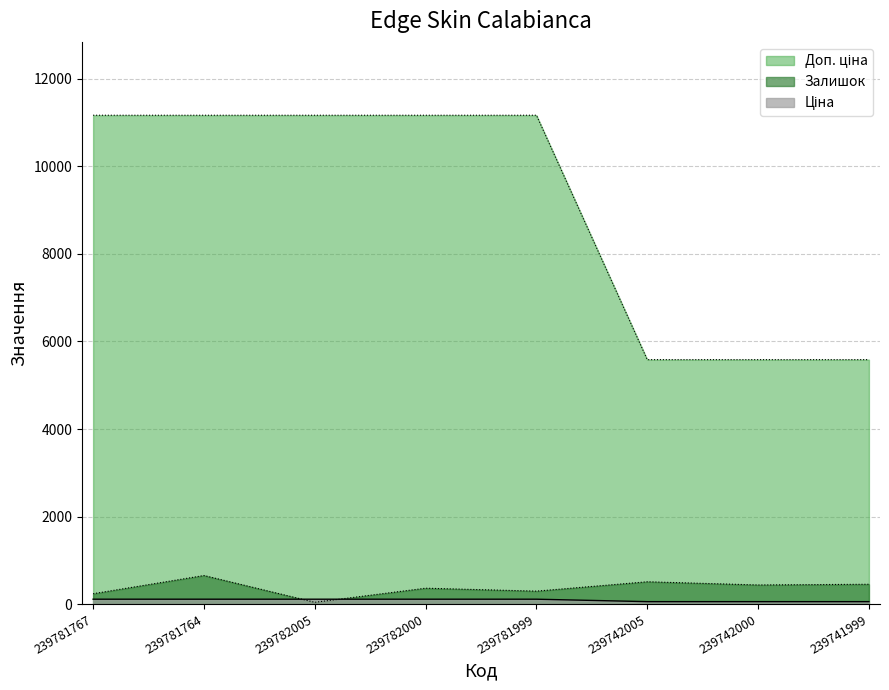

At which category does Залишок reach its first local valley?

239782005